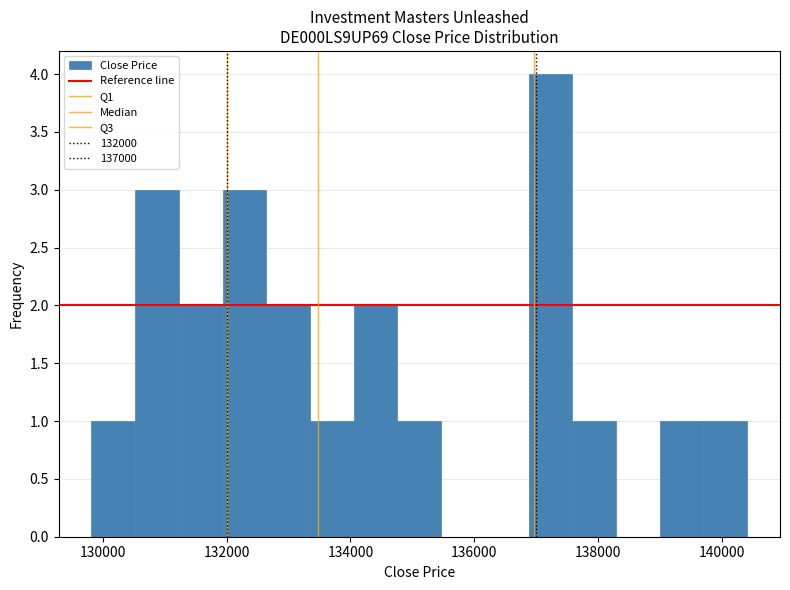

Read against the x-axis, roughly where is the centre of the tallest bar?

137200